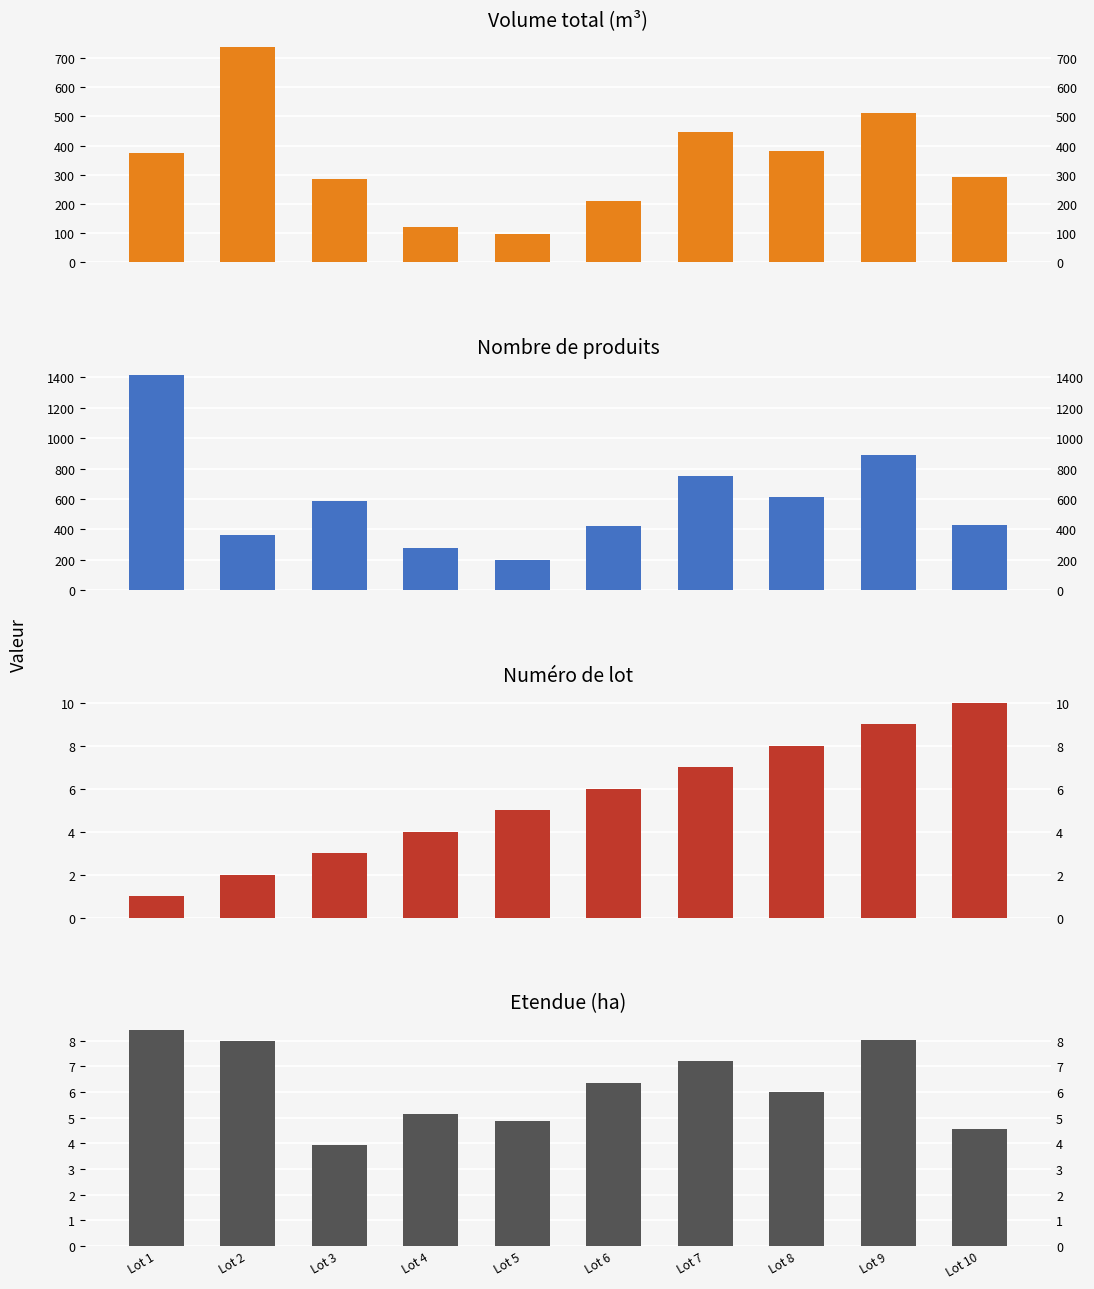

What is the highest value of the Nombre de produits series?

1418.0